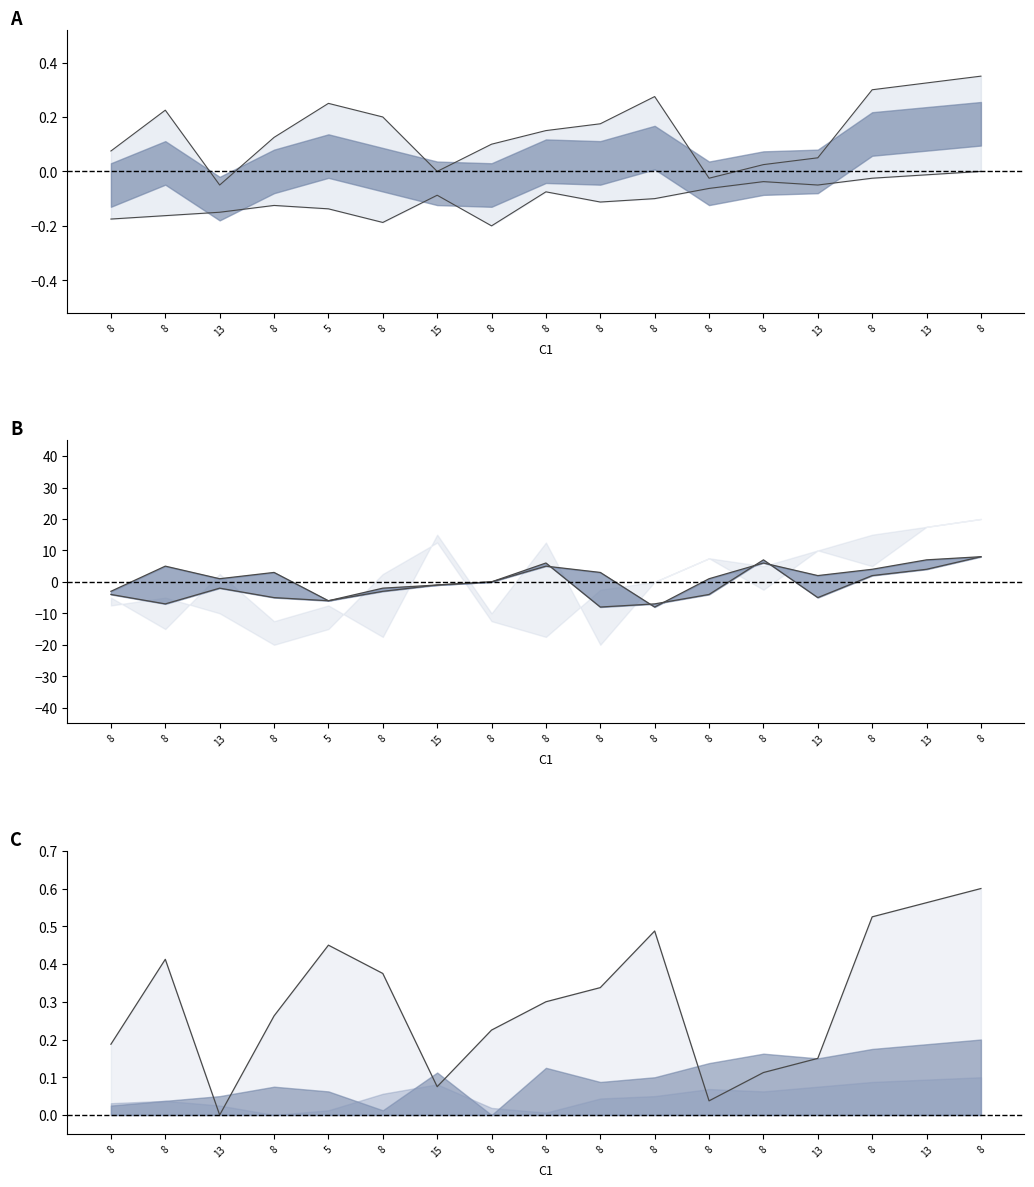

Where is upper line nearest to the value 0?

8